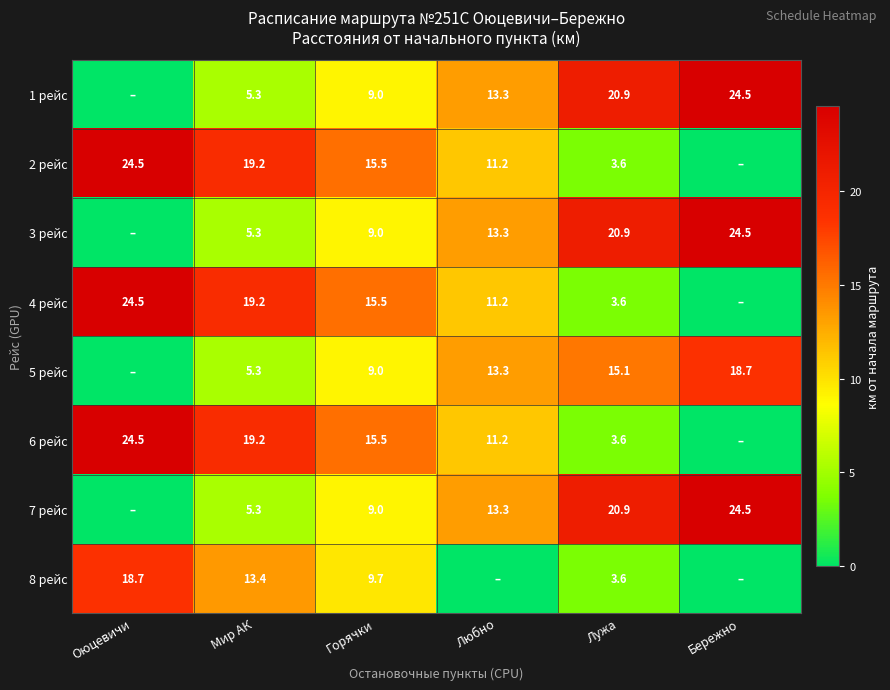

What is the spread (max minus min) of values at Горячки?

6.5